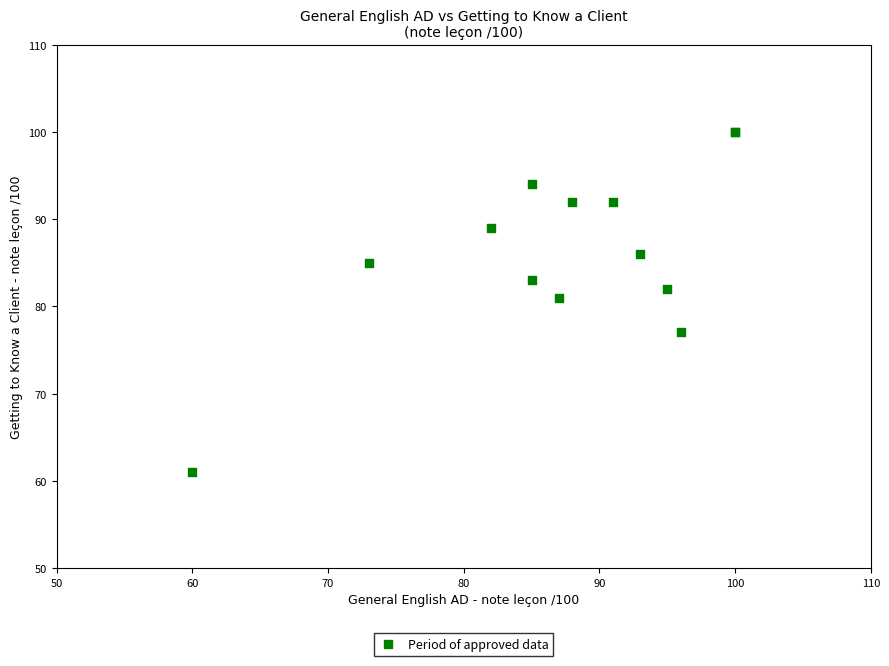

What Y value in the scatter plot is closest to 80?

81